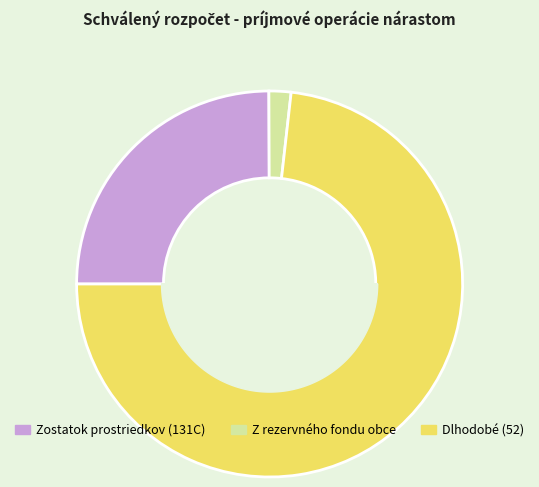

True or false: Zostatok prostriedkov (131C) accounts for 25% of the total.

True